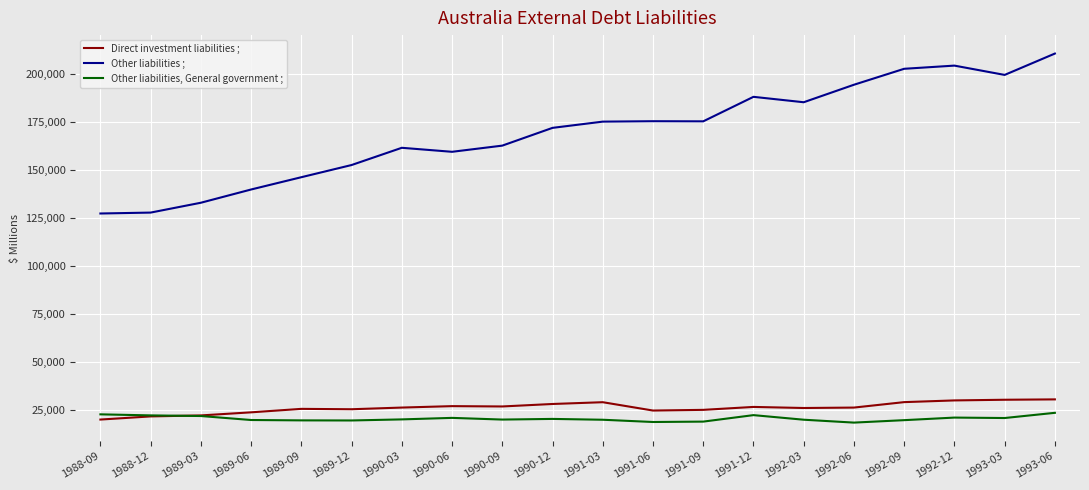

At how many categories does at least one series exceed 131216?

18